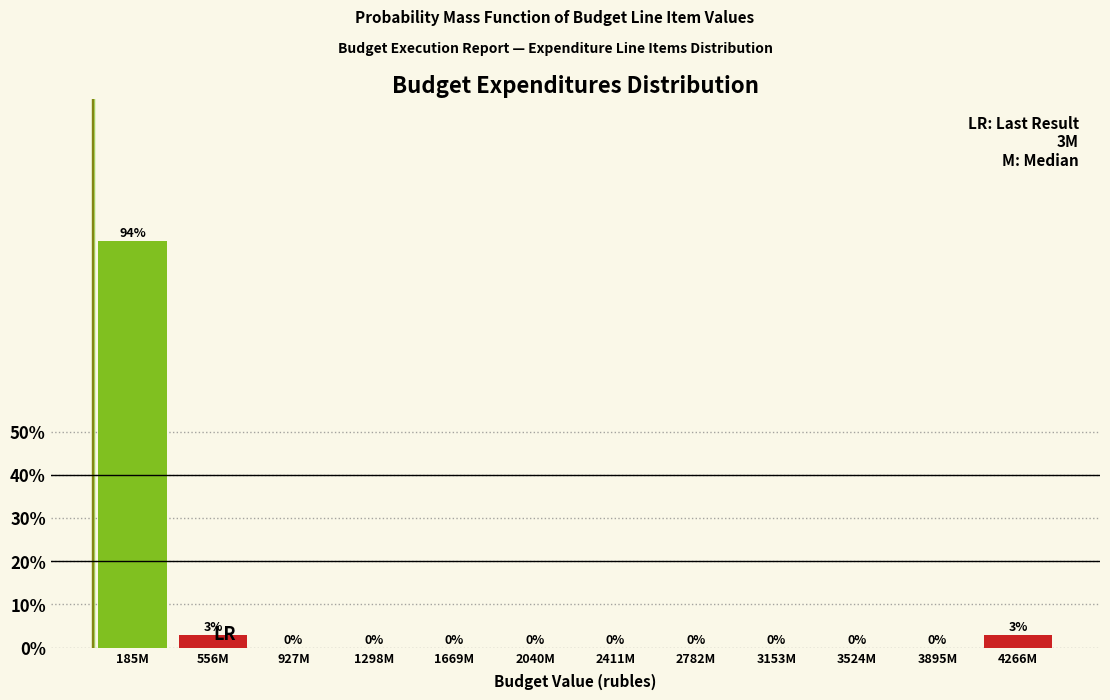

What is the greatest value displayed?

94.1